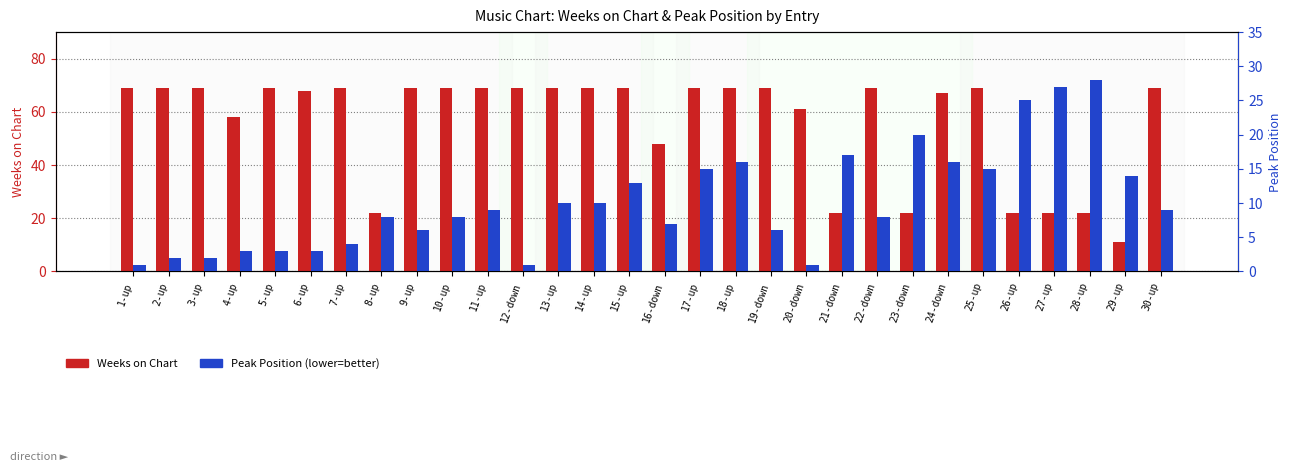

What is the difference between the maximum and minimum values in the Peak Position series?

27